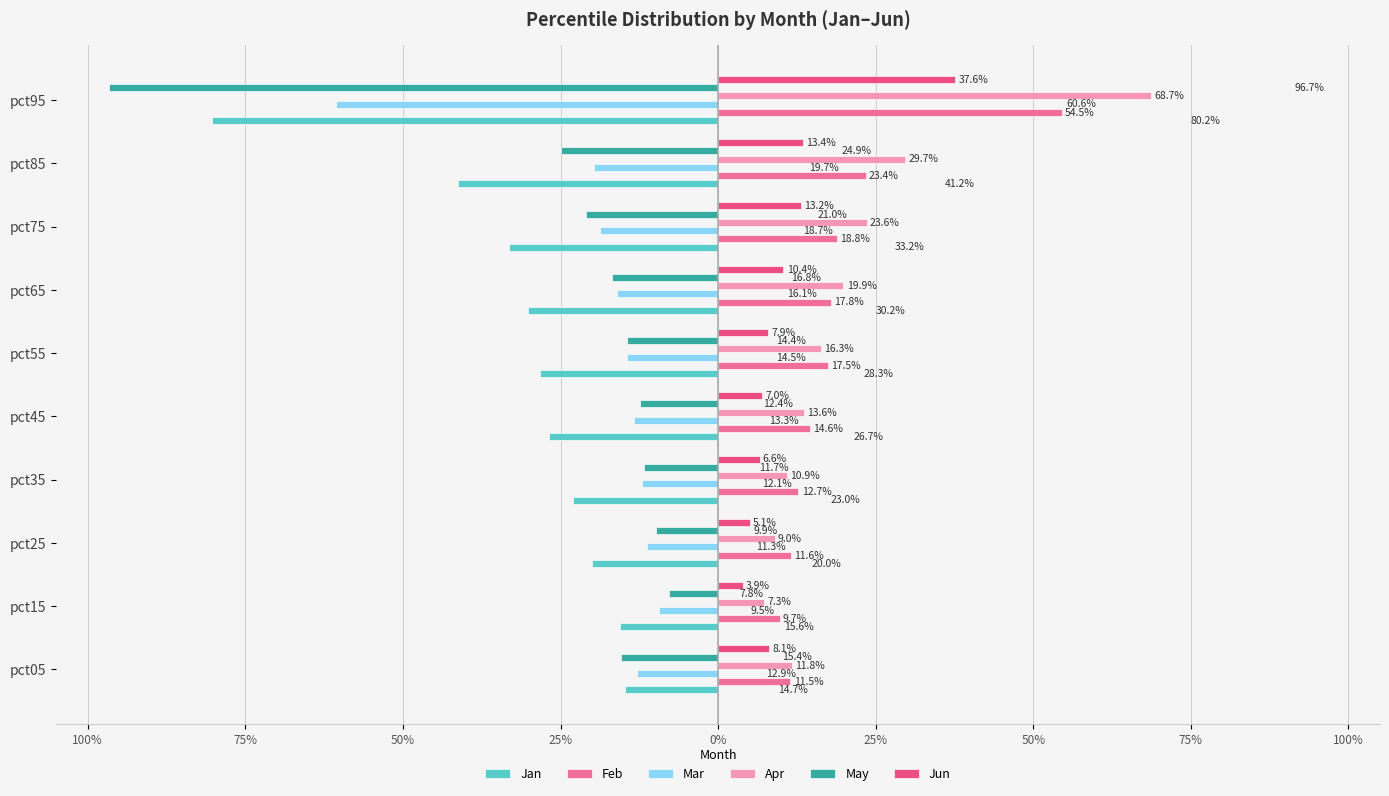

What are all the series names shown in the legend?

Jan, Feb, Mar, Apr, May, Jun